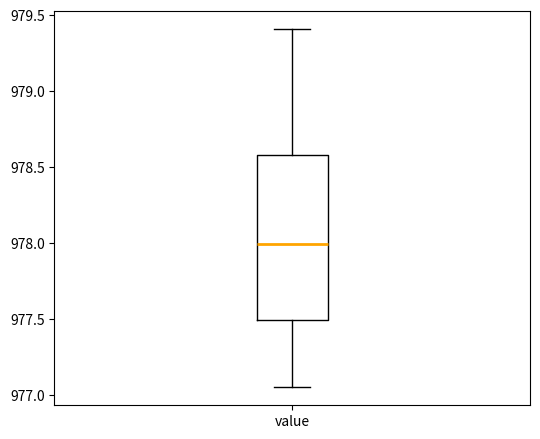

Where does the lower whisker of the box for value end on the y-axis? The values are not printed on the chart, so give them approximately, as read against the axis.

977.05